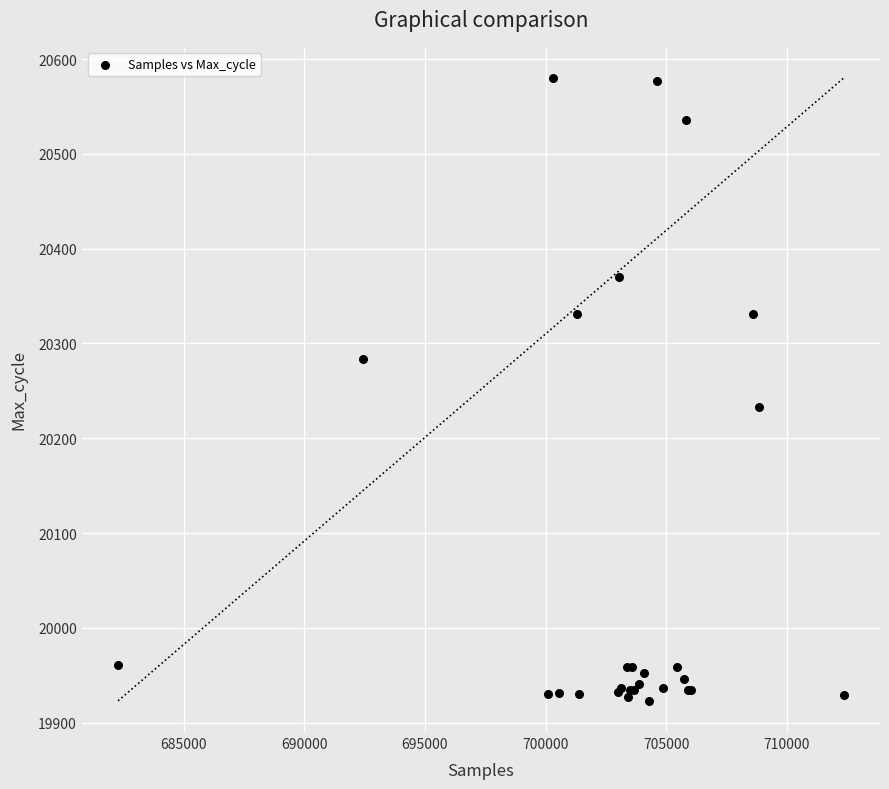

What Y value in the scatter plot is closest to 20251?

20233